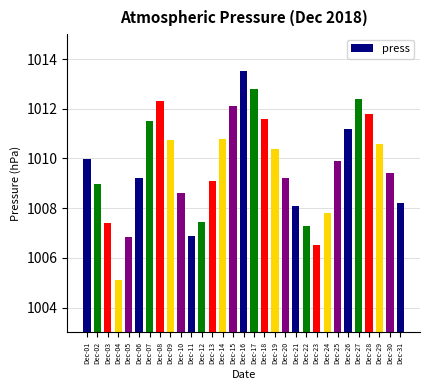

What is the change in value from Dec-06 to Dec-22?

-1.9